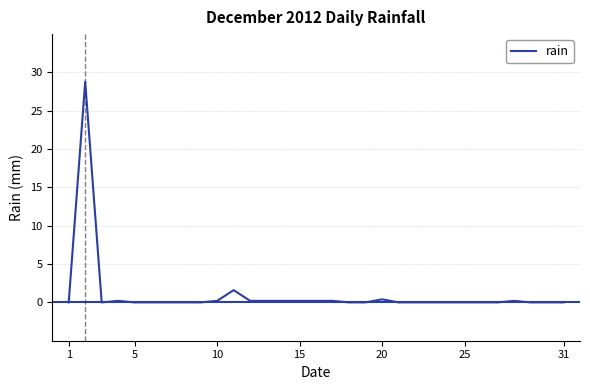

What is the greatest value displayed?

28.8